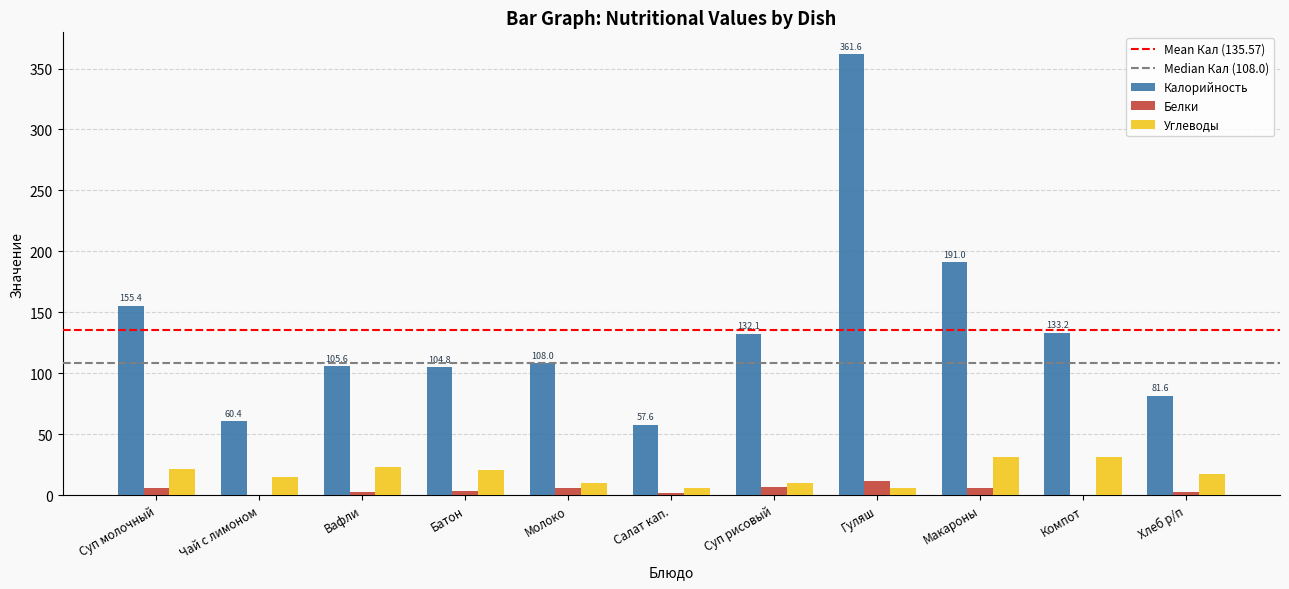

How many groups of bars are there?

11